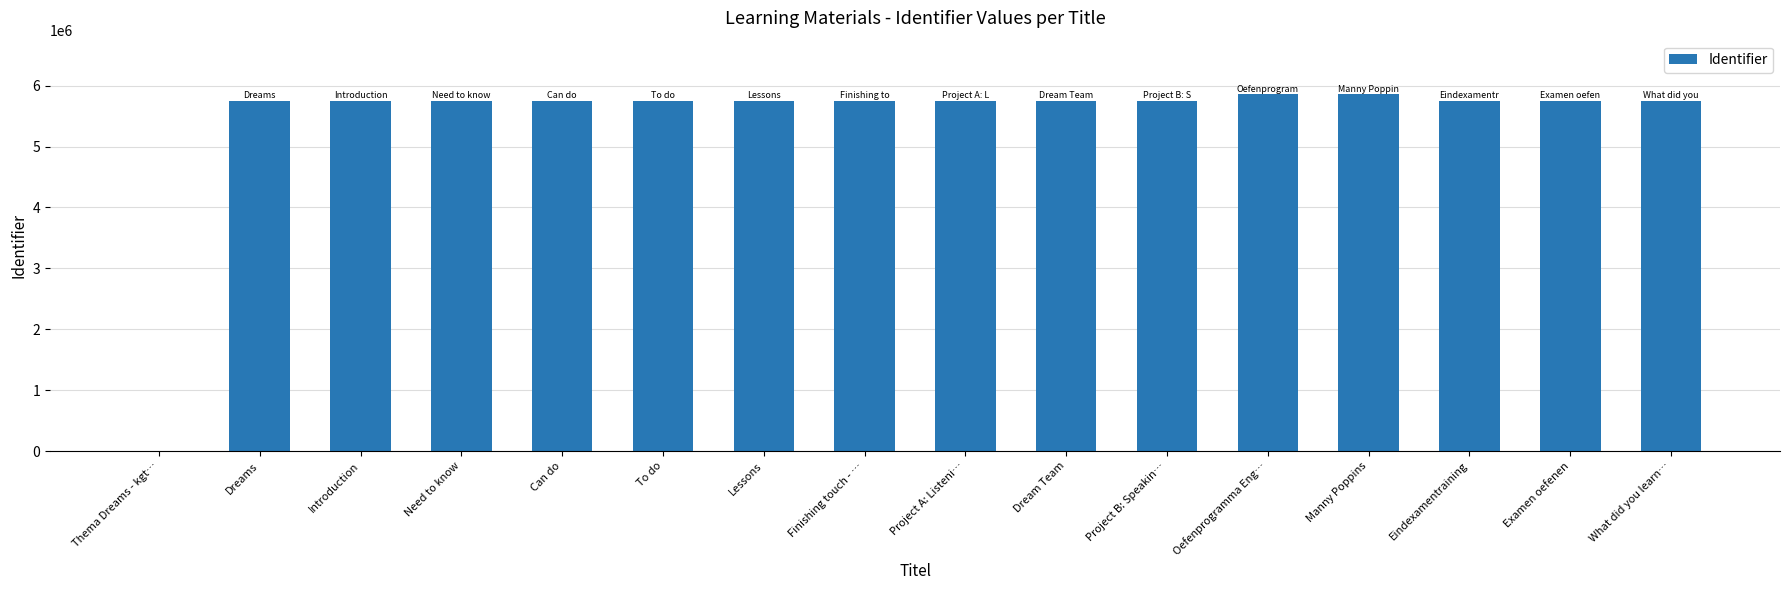

What is the average value?

5406562